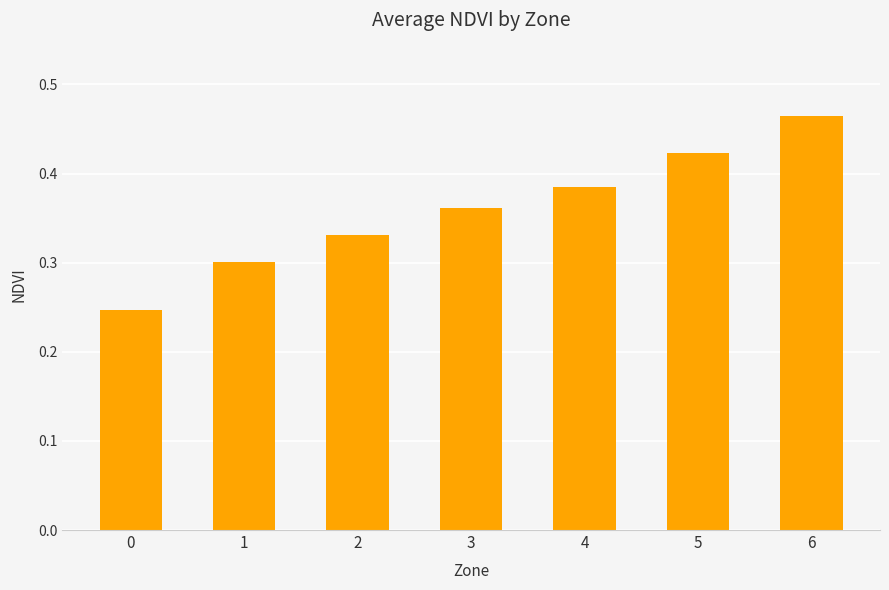

Does the chart contain any negative values?

No